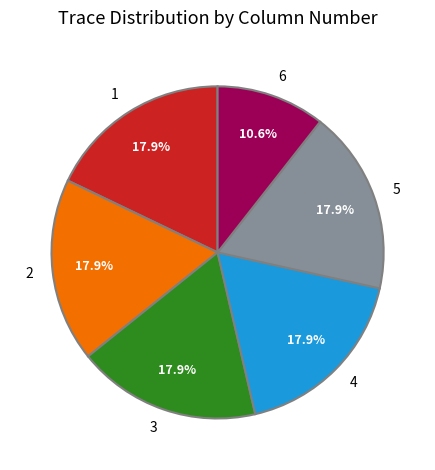

Combined, what portion of the pie is 5 and 2?

35.8%